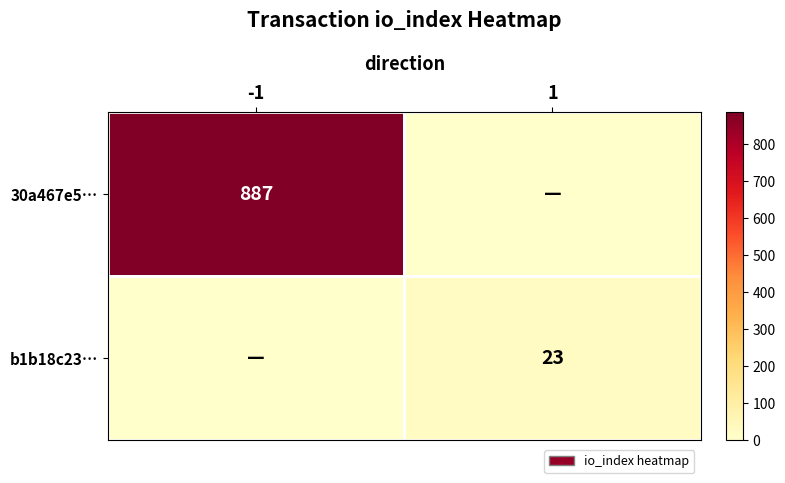

Which series has the widest spread of values?

30a467e5…